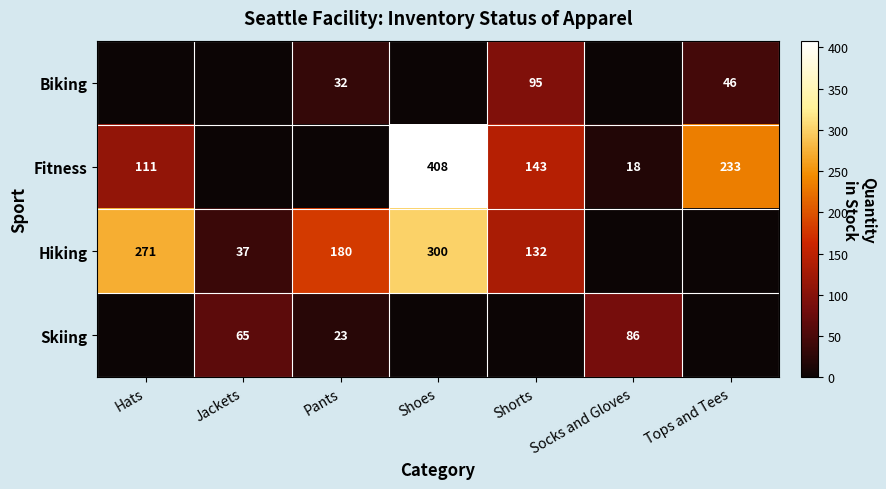

Is it true that Hiking equals 271 at Hats?

True